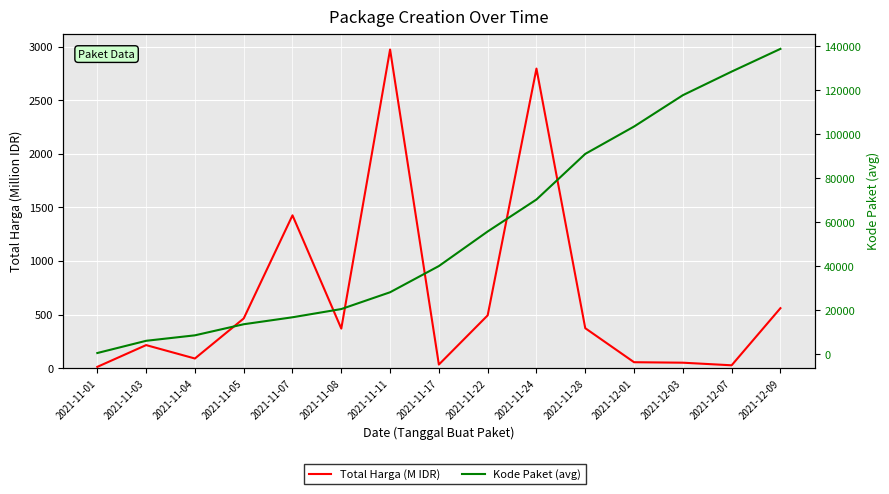

Which series has the widest spread of values?

Kode Paket (avg)